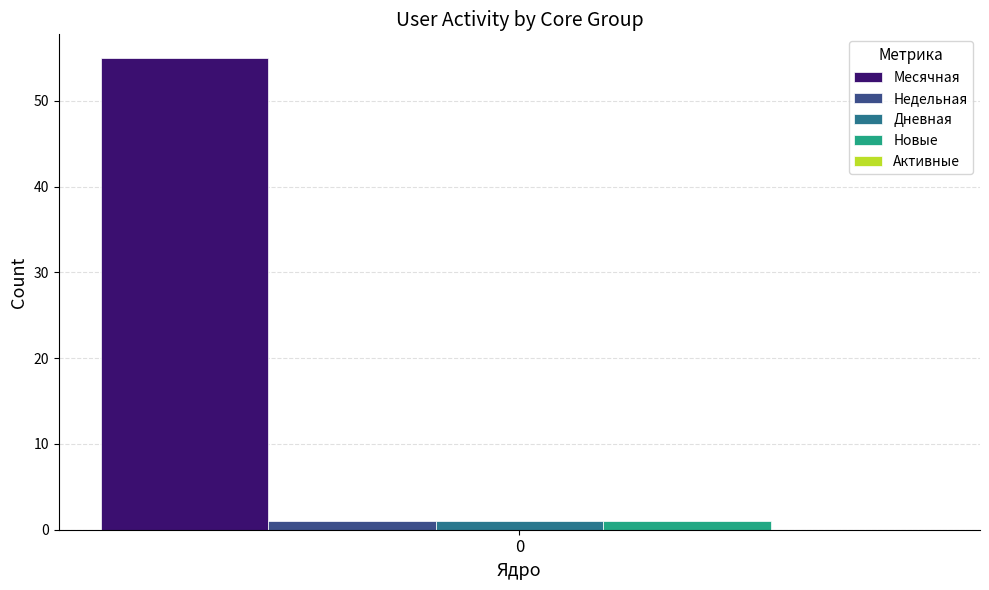

Which series has the widest spread of values?

Месячная